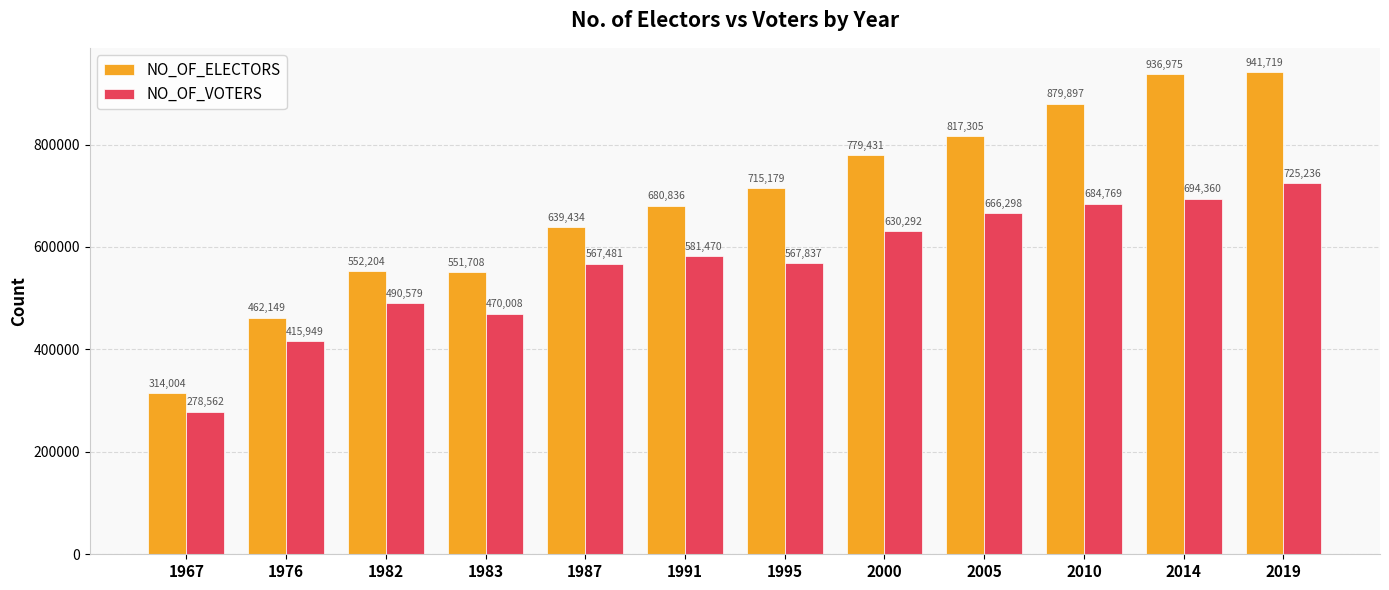

Rank the categories by NO_OF_ELECTORS value from lowest to highest.

1967, 1976, 1983, 1982, 1987, 1991, 1995, 2000, 2005, 2010, 2014, 2019